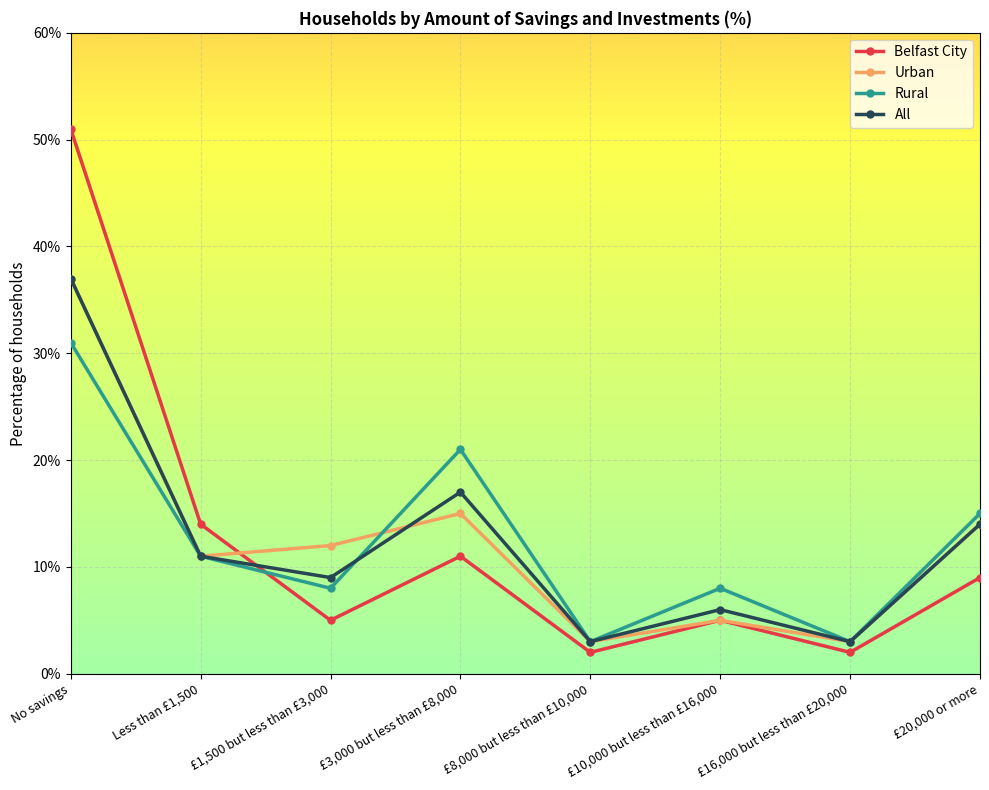

Reading right to left, what are all the values shown in this chart?

Belfast City: £20,000 or more=9	£16,000 but less than £20,000=2	£10,000 but less than £16,000=5	£8,000 but less than £10,000=2	£3,000 but less than £8,000=11	£1,500 but less than £3,000=5	Less than £1,500=14	No savings=51
Urban: £20,000 or more=14	£16,000 but less than £20,000=3	£10,000 but less than £16,000=5	£8,000 but less than £10,000=3	£3,000 but less than £8,000=15	£1,500 but less than £3,000=12	Less than £1,500=11	No savings=37
Rural: £20,000 or more=15	£16,000 but less than £20,000=3	£10,000 but less than £16,000=8	£8,000 but less than £10,000=3	£3,000 but less than £8,000=21	£1,500 but less than £3,000=8	Less than £1,500=11	No savings=31
All: £20,000 or more=14	£16,000 but less than £20,000=3	£10,000 but less than £16,000=6	£8,000 but less than £10,000=3	£3,000 but less than £8,000=17	£1,500 but less than £3,000=9	Less than £1,500=11	No savings=37